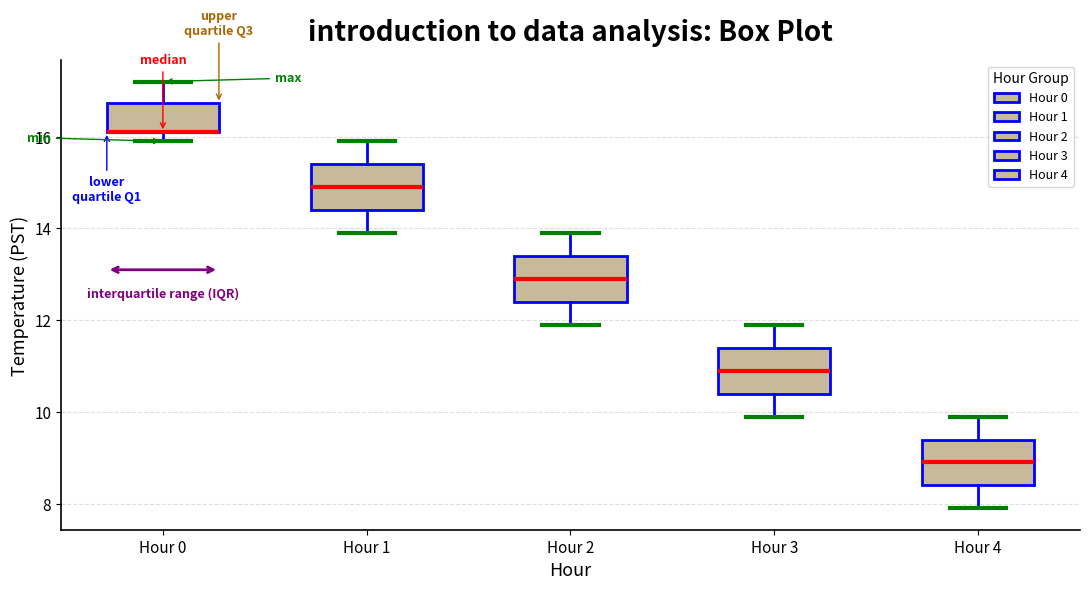

Reading left to right, transcribe this box plot: for each box, give where its median line is, the range the box spans, and where its two whiskers end, as read against the y-axis. The values are not printed on the chart, so give them approximately, as read against the axis.

Hour 0: median 16.2 (drawn on the box's lower edge), box 16.2 to 16.8, whiskers 16.0 to 17.2
Hour 1: median 15.0, box 14.4 to 15.4, whiskers 14.0 to 16.0
Hour 2: median 13.0, box 12.4 to 13.4, whiskers 12.0 to 14.0
Hour 3: median 11.0, box 10.4 to 11.4, whiskers 10.0 to 12.0
Hour 4: median 9.0, box 8.4 to 9.4, whiskers 8.0 to 10.0